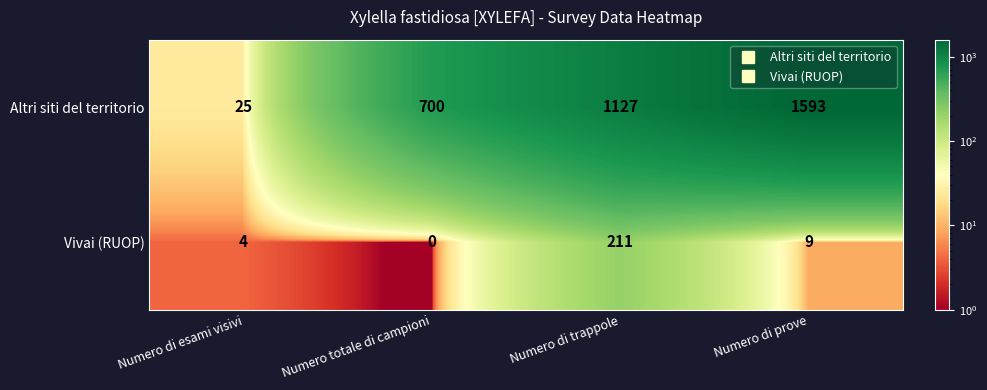

List the series in order of their peak value, highest first.

Altri siti del territorio, Vivai (RUOP)